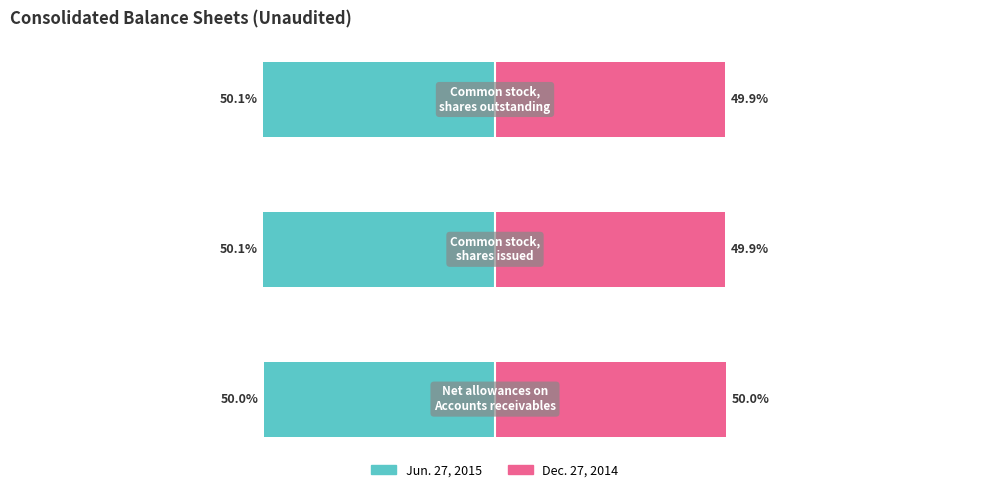

Reading left to right, what are all the values shown in this chart?

Jun. 27, 2015: -50.0	-50.1	-50.1
Dec. 27, 2014: 50.0	49.9	49.9